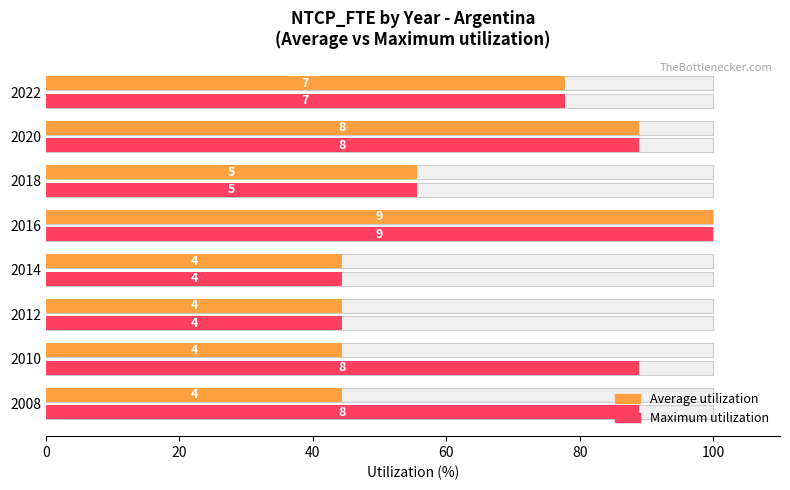

Rank the series at 2018 from lowest to highest value.

Average utilization, Maximum utilization